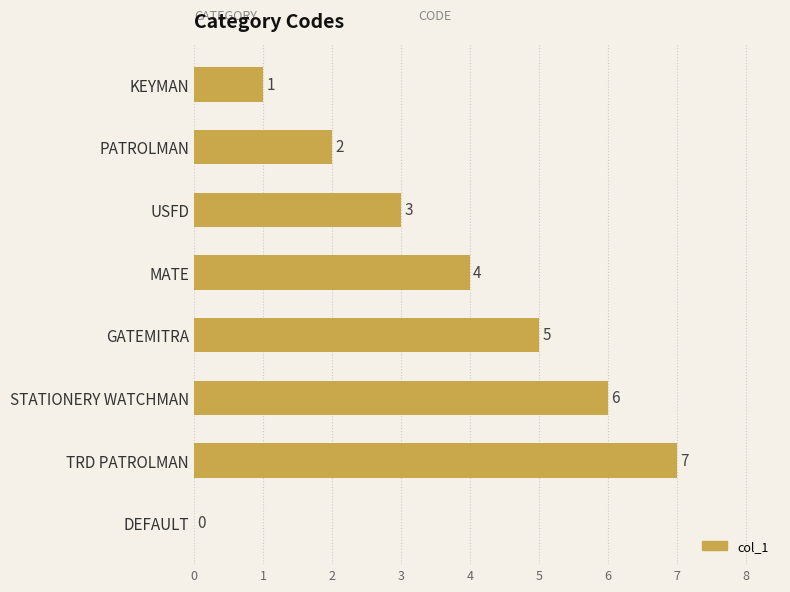

Reading top to bottom, extract all data points from this chart.

KEYMAN=1	PATROLMAN=2	USFD=3	MATE=4	GATEMITRA=5	STATIONERY WATCHMAN=6	TRD PATROLMAN=7	DEFAULT=0